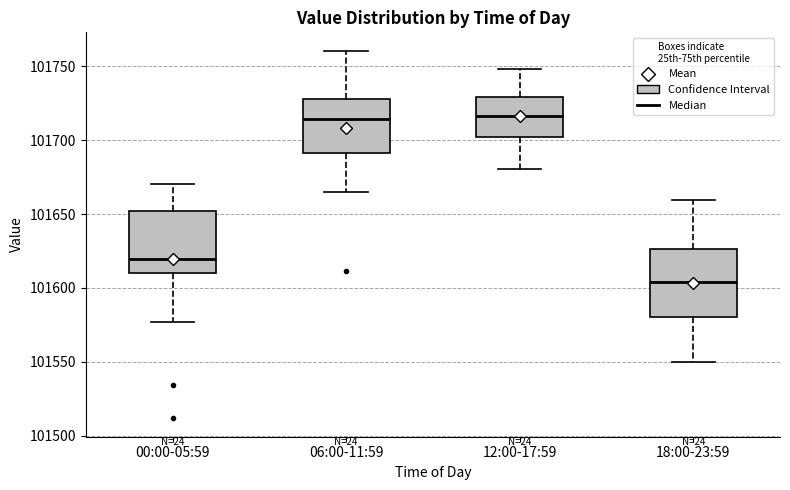

Where is the upper edge of the box for 12:00-17:59 on the y-axis? The values are not printed on the chart, so give them approximately, as read against the axis.

101730